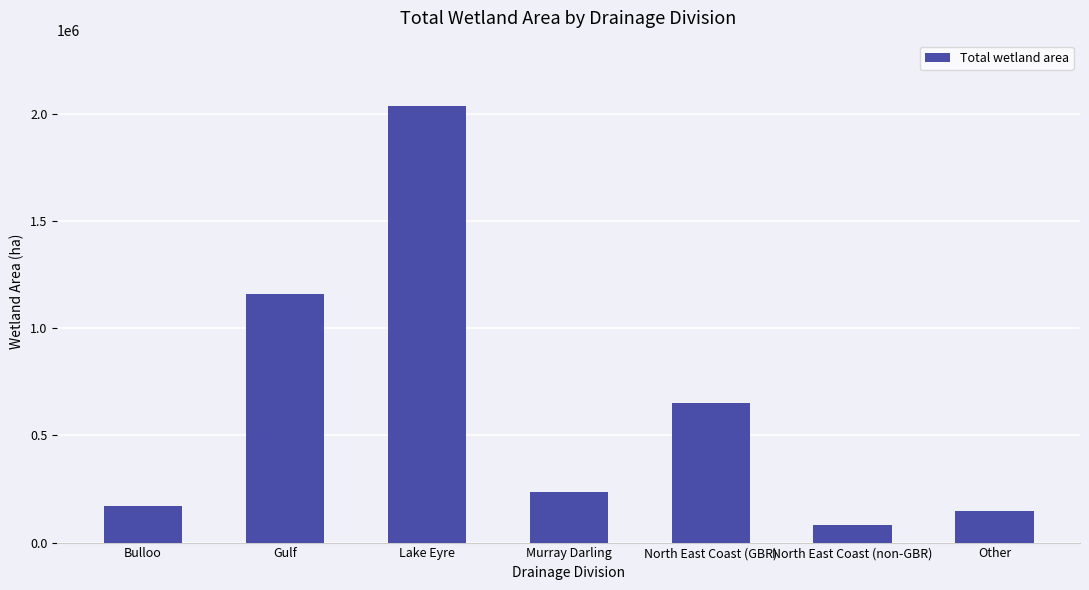

Approximately how many times larger is the value at North East Coast (non-GBR) compared to Murray Darling?

0.3